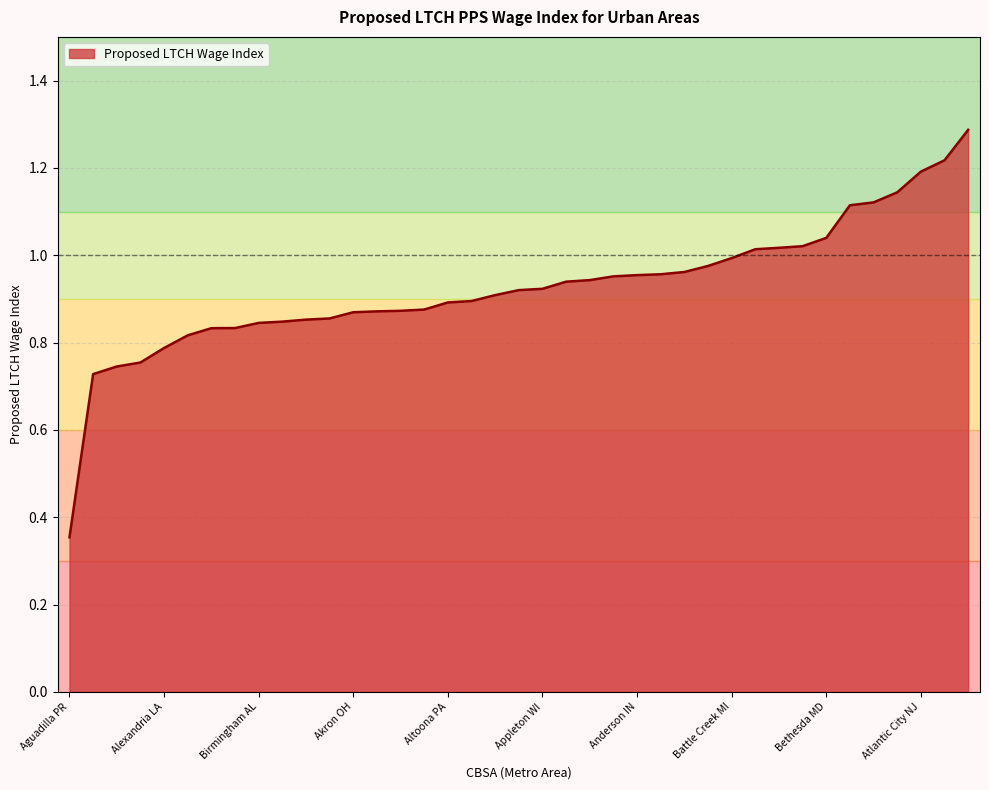

What is the maximum value shown in the chart?

1.3